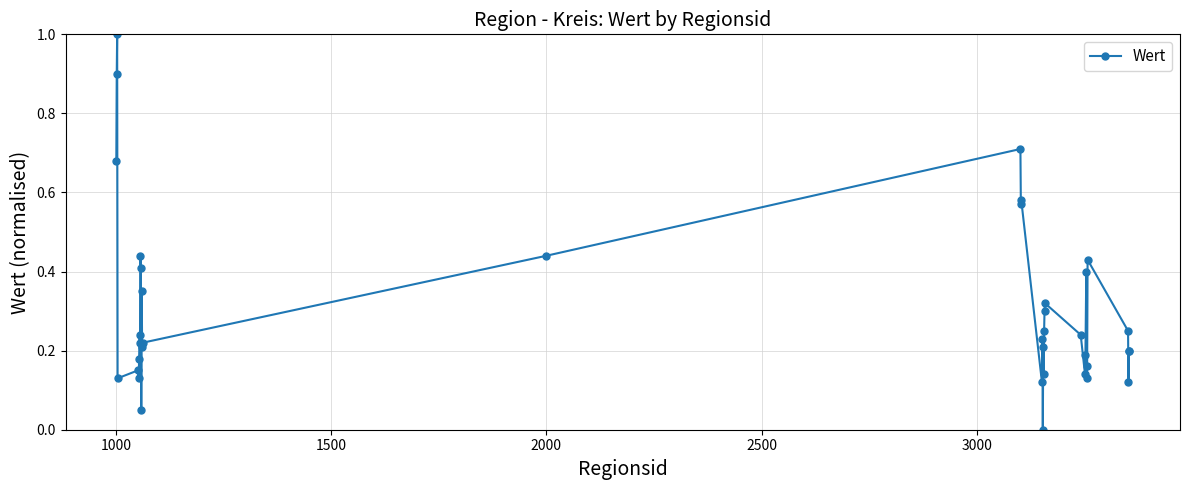

True or false: the data has more than 1 interior local peaks.

True